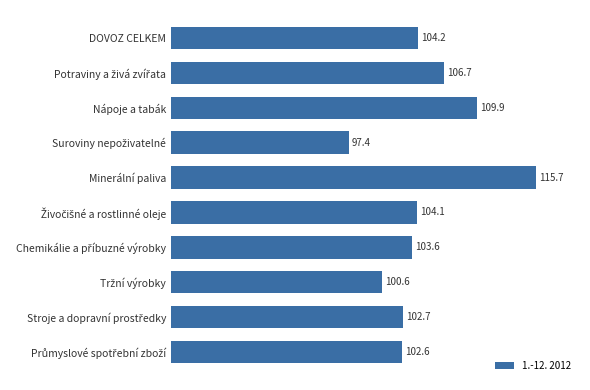

How many bars are there in total?

10